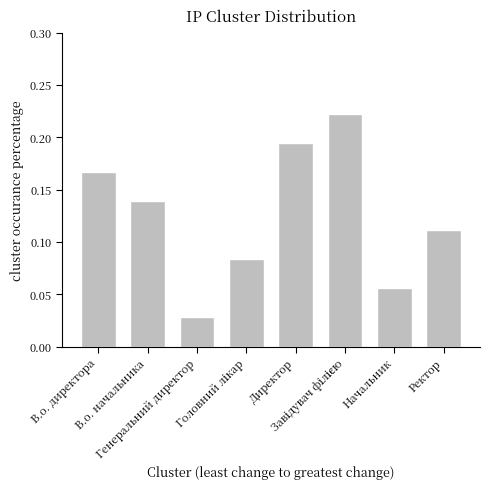

Count the values in the range 0 to 1.

8